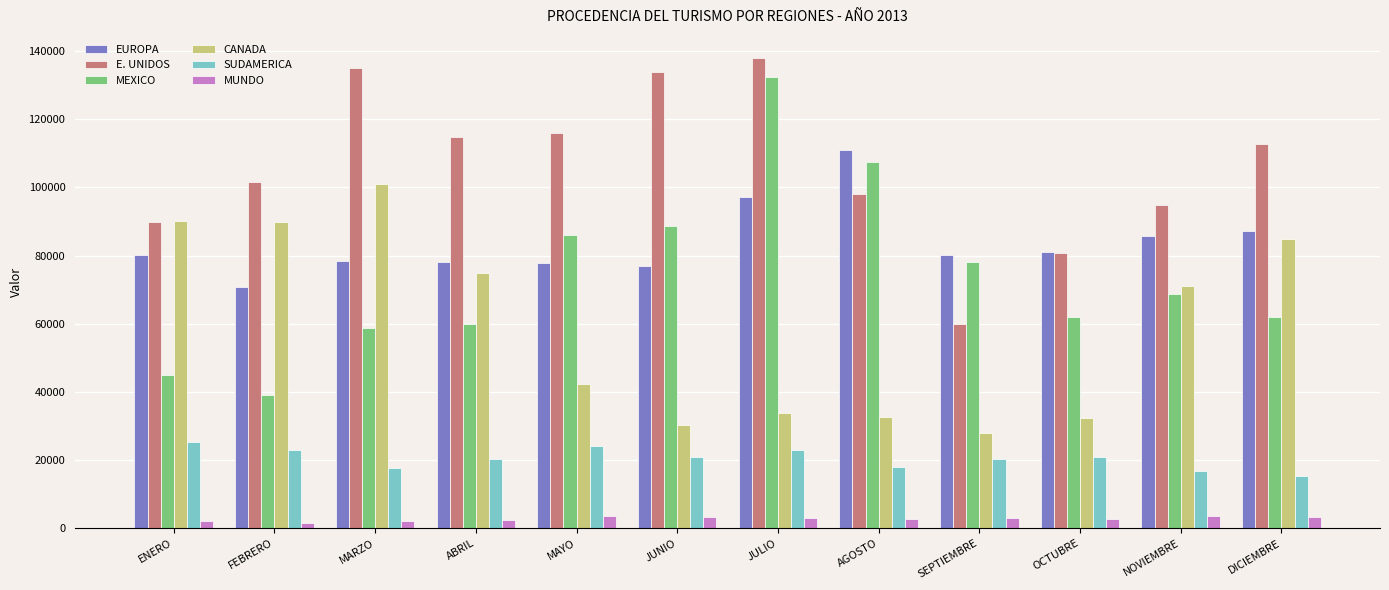

What are all the series names shown in the legend?

EUROPA, E. UNIDOS, MEXICO, CANADA, SUDAMERICA, MUNDO